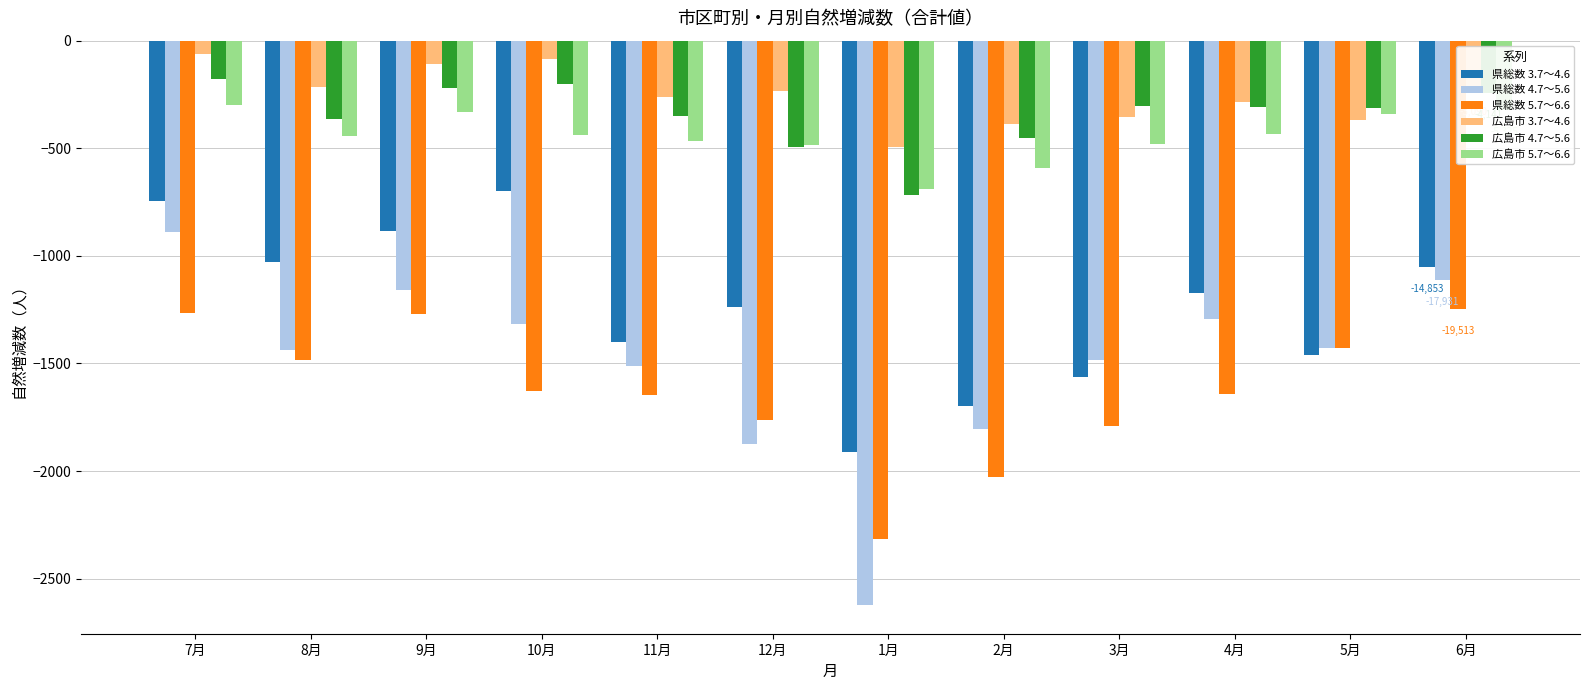

What is the total value across all series at 3月?

-5977